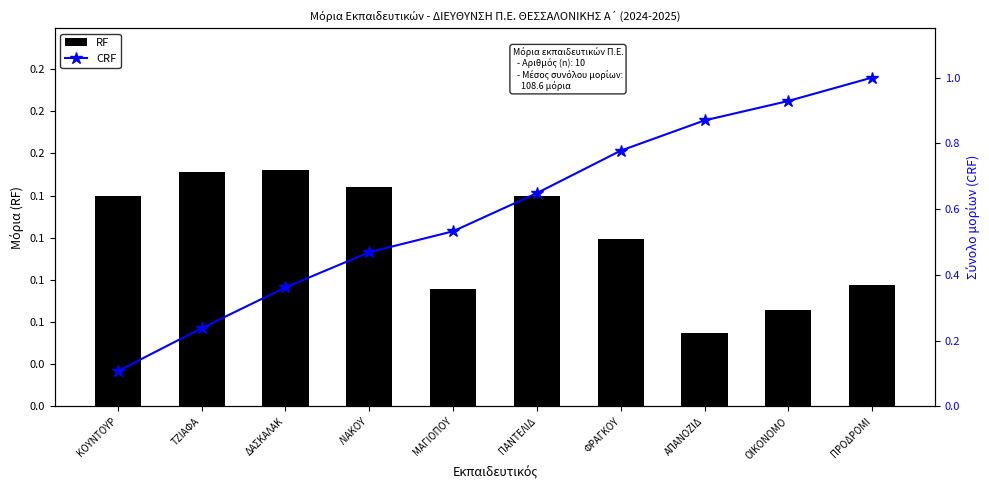

True or false: CRF has a value of 0.7 at ΛΙΑΚΟΥ.

False